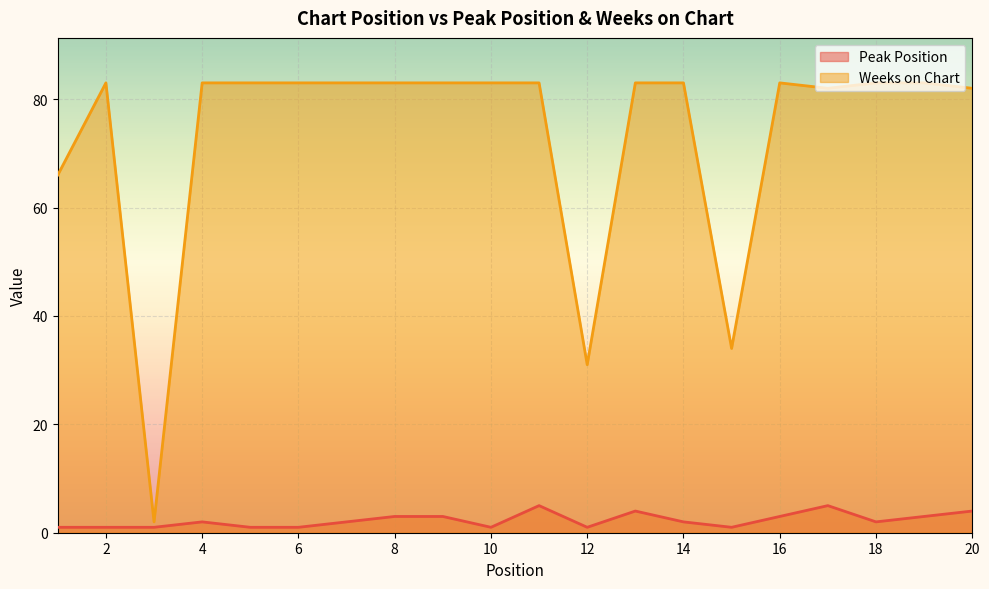

Reading left to right, transcribe all the data shown in this chart.

Peak Position: 1	1	1	2	1	1	2	3	3	1	5	1	4	2	1	3	5	2	3	4
Weeks on Chart: 66	83	2	83	83	83	83	83	83	83	83	31	83	83	34	83	82	83	83	82